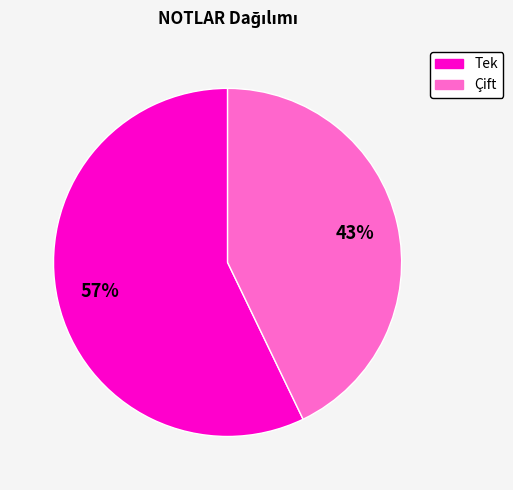

Is there any slice that represents more than half of the pie?

Yes